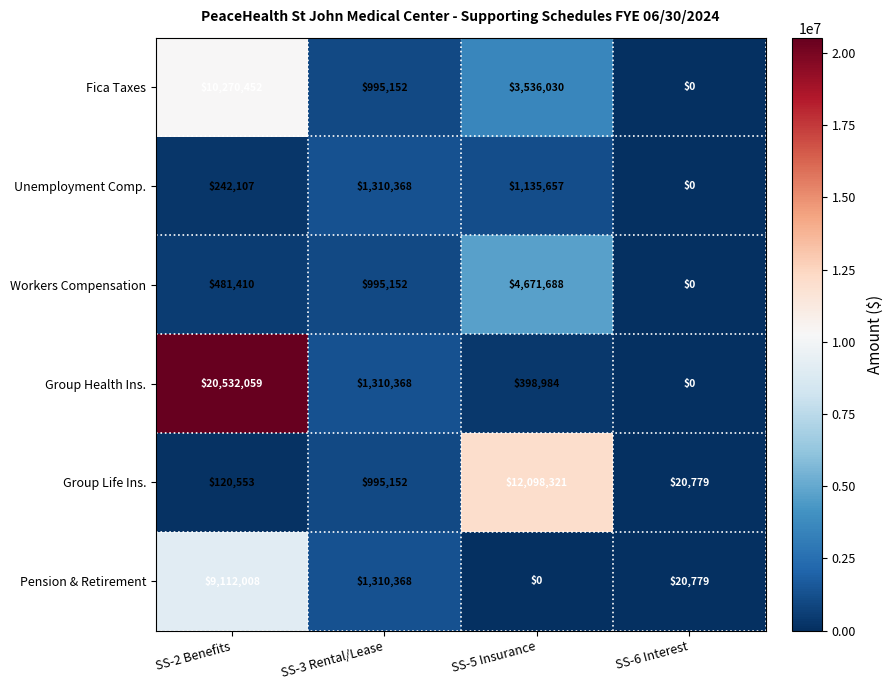

How many distinct data groups are displayed?

6